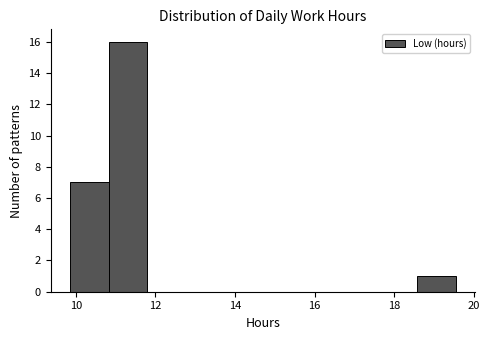

Reading left to right, list every bar in this chart as the range it spans on the x-axis followed by its height. Neither the bar edges nor the heights are printed on the chart, so give them approximately, as read against the axes.

9.8 to 10.8: 7
10.8 to 11.8: 16
11.8 to 12.8: 0
12.8 to 13.8: 0
13.8 to 14.8: 0
14.8 to 15.6: 0
15.6 to 16.6: 0
16.6 to 17.6: 0
17.6 to 18.6: 0
18.6 to 19.6: 1